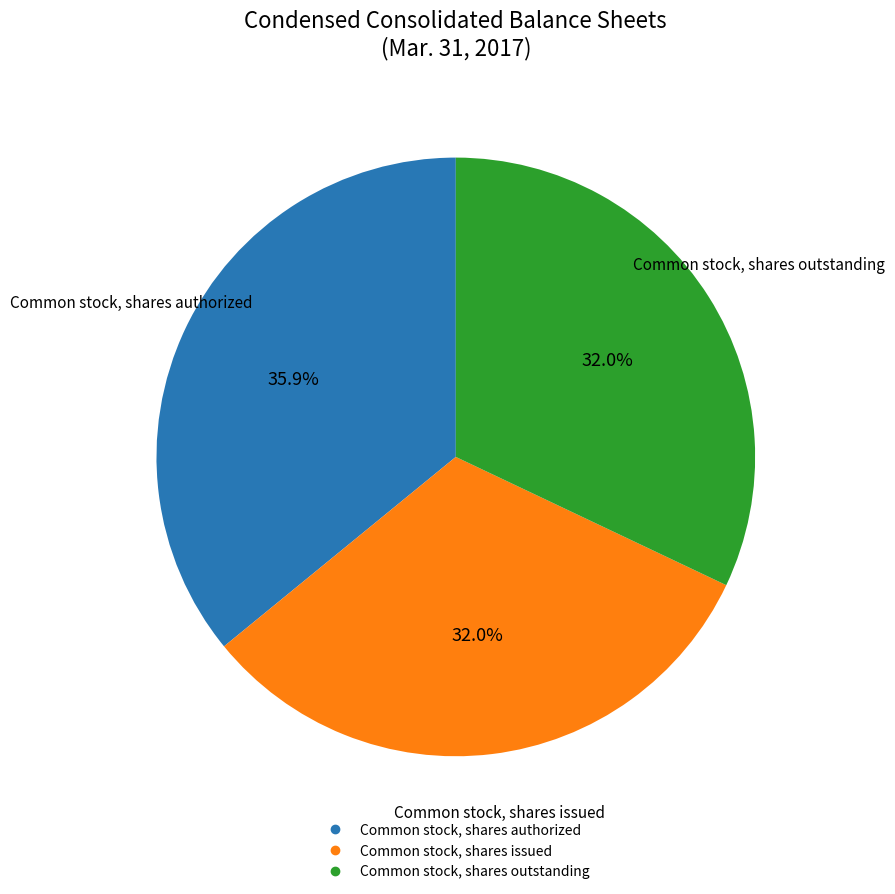

Count the number of slices in the pie.

3